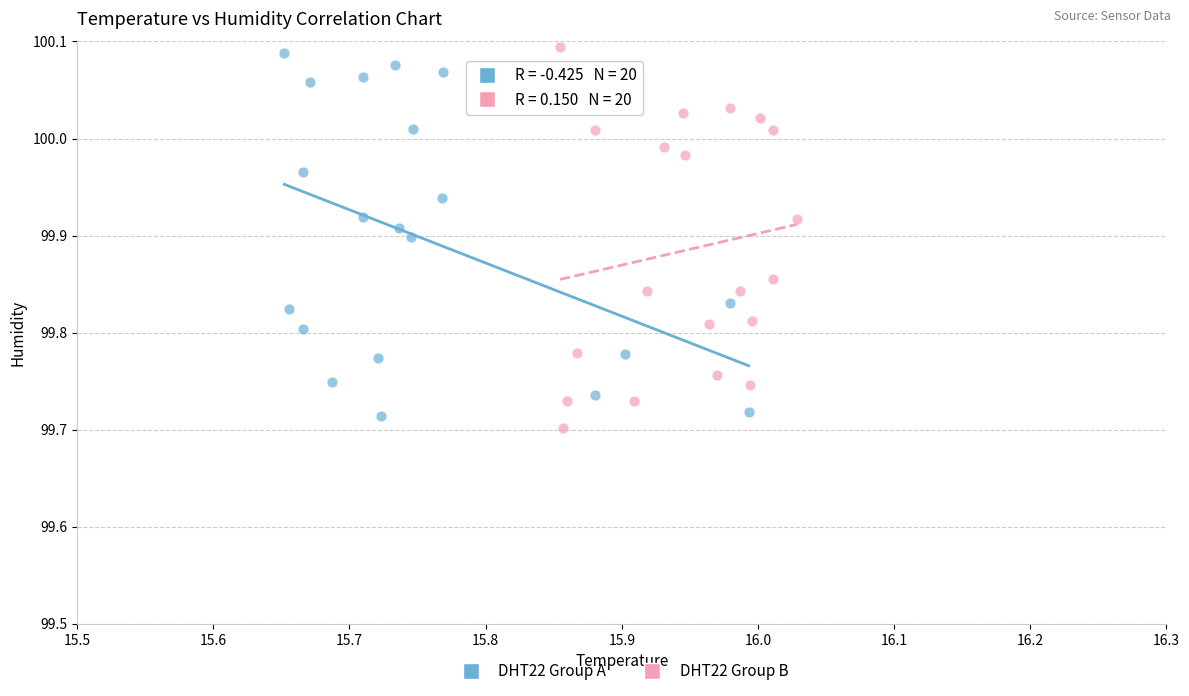

What are all the series names shown in the legend?

DHT22 Group A, DHT22 Group B